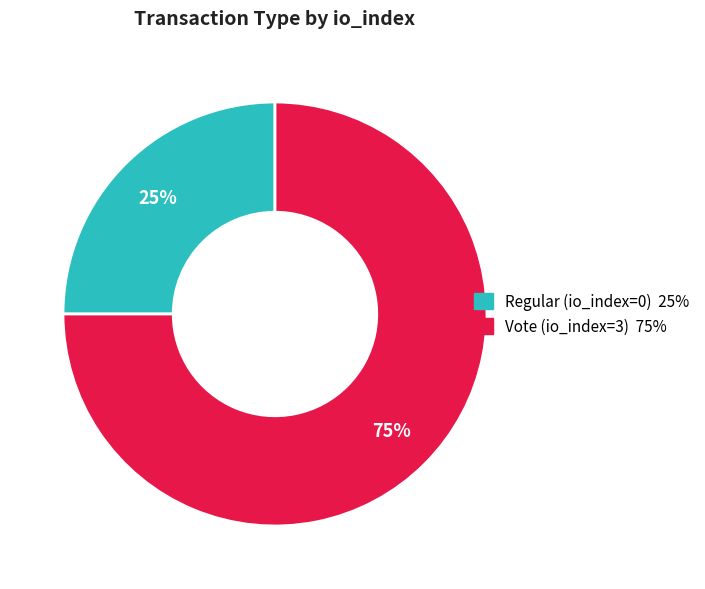

Rank the categories by value from highest to lowest.

Vote (io_index=3), Regular (io_index=0)